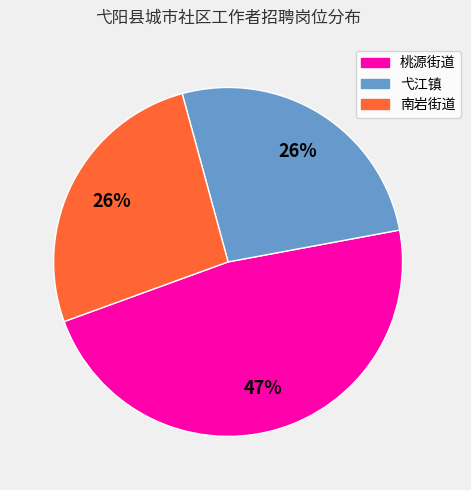

Is there a majority slice in this chart?

No